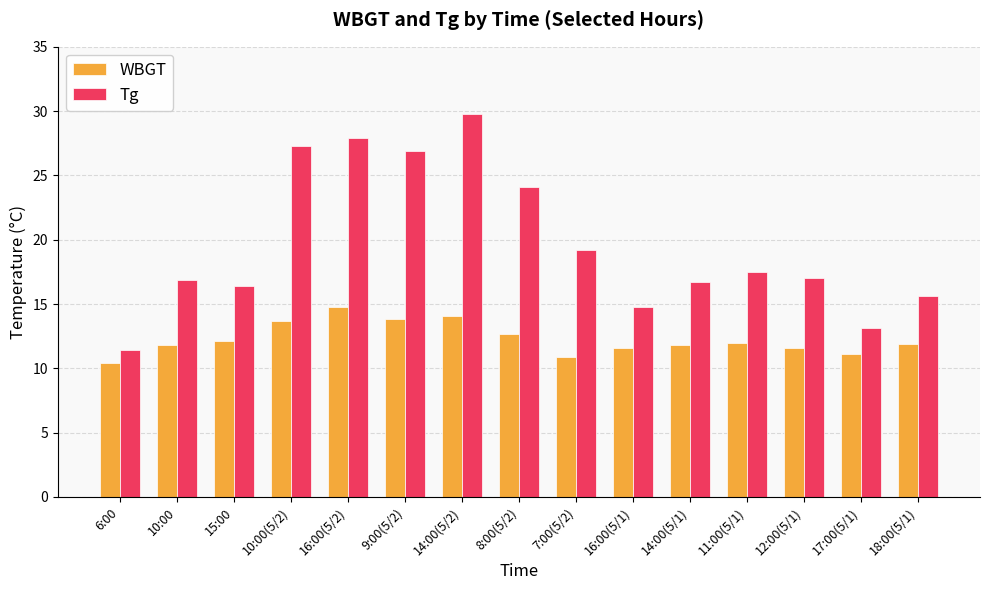

Is it true that Tg equals 22.2 at 18:00(5/1)?

False